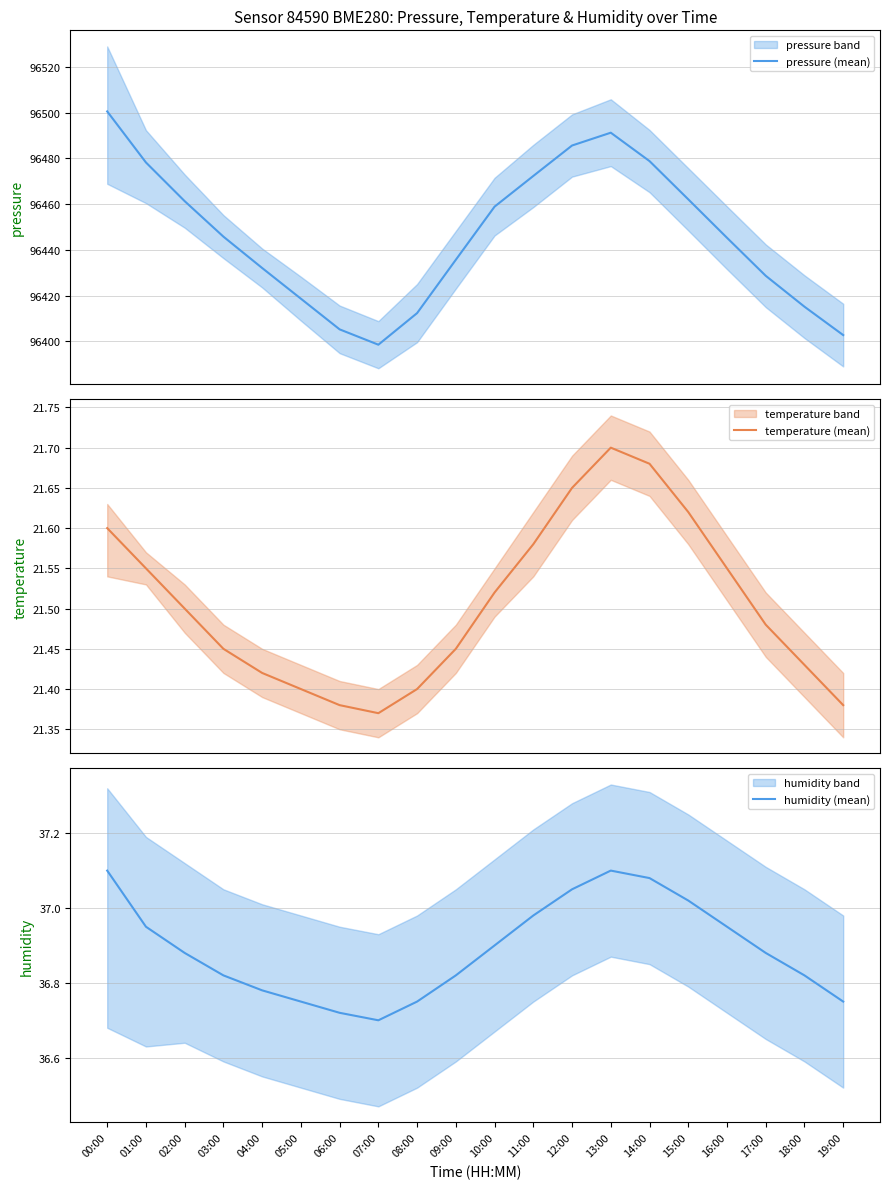

Reading left to right, transcribe all the data shown in this chart.

pressure (mean): 96500.5	96478.2	96461.3	96445.8	96432.1	96418.7	96405.3	96398.6	96412.4	96435.7	96458.9	96472.3	96485.6	96491.2	96478.8	96462.1	96445.3	96428.7	96415.2	96402.8
temperature (mean): 21.6	21.6	21.5	21.4	21.4	21.4	21.4	21.4	21.4	21.4	21.5	21.6	21.6	21.7	21.7	21.6	21.6	21.5	21.4	21.4
humidity (mean): 37.1	37.0	36.9	36.8	36.8	36.8	36.7	36.7	36.8	36.8	36.9	37.0	37.0	37.1	37.1	37.0	37.0	36.9	36.8	36.8